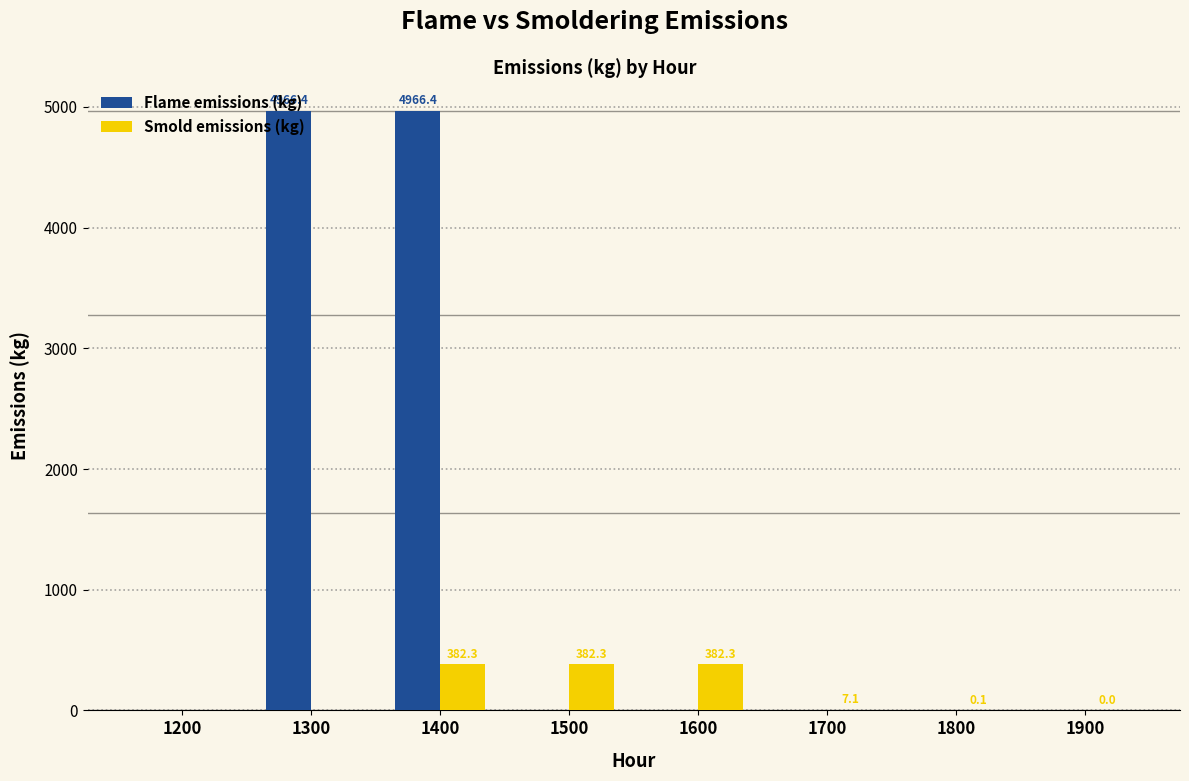

At which category is the sum across all series the highest?

1400